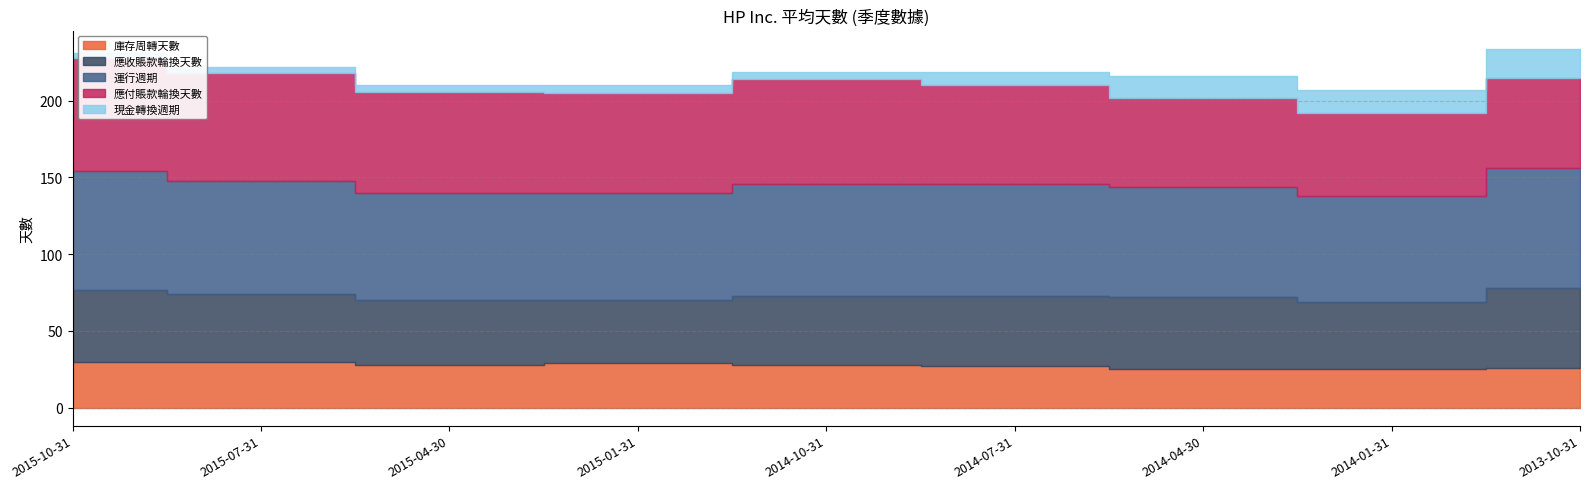

At which category does the chart reach its peak across all series?

2013-10-31